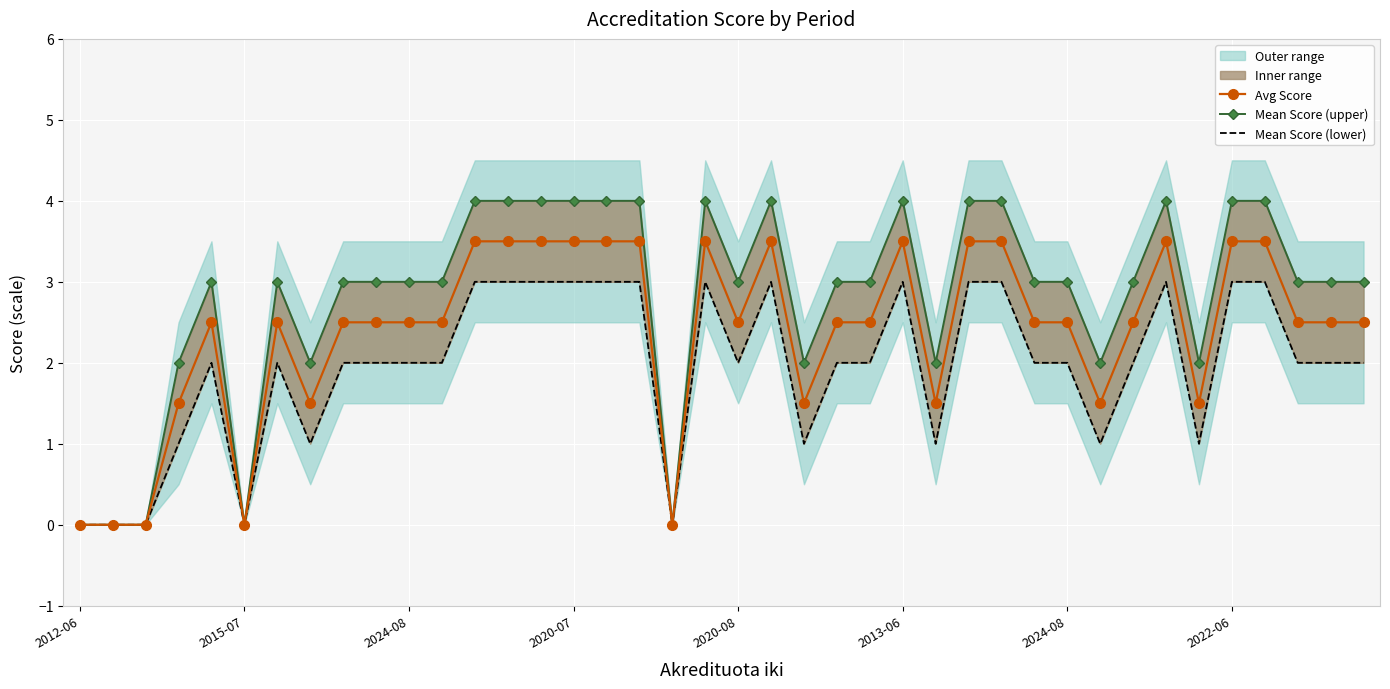

How many values in the Avg Score series are below 2?

11